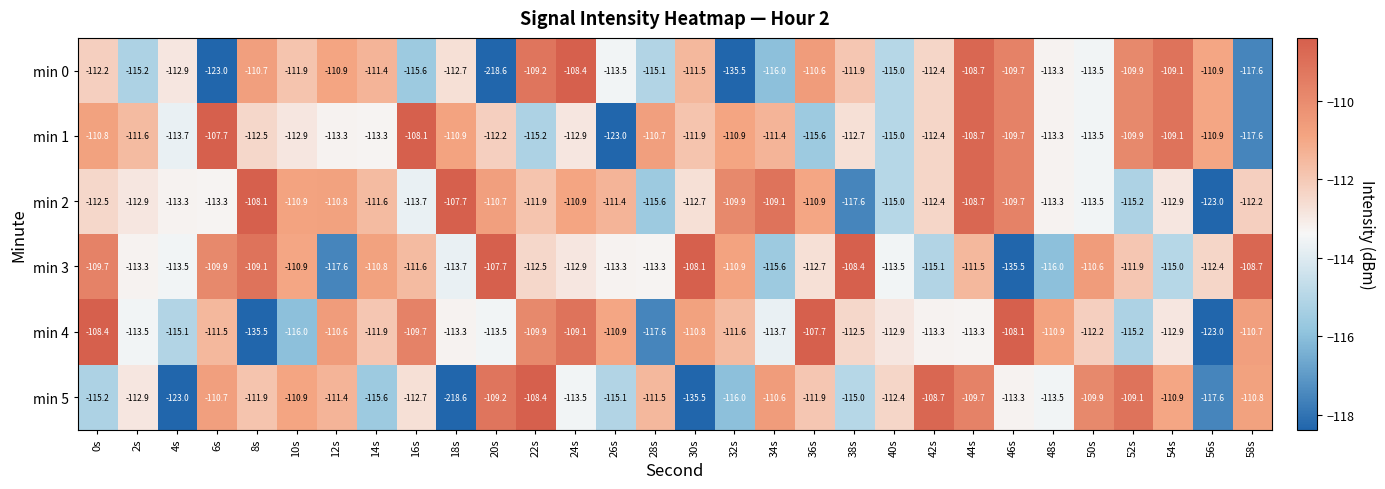

How many categories are shown in the chart?

30